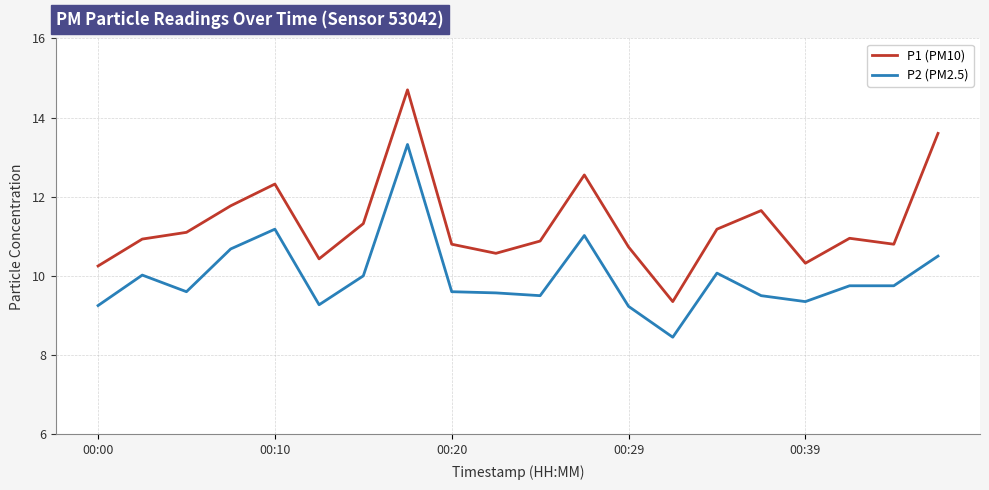

Which series has the widest spread of values?

P1 (PM10)